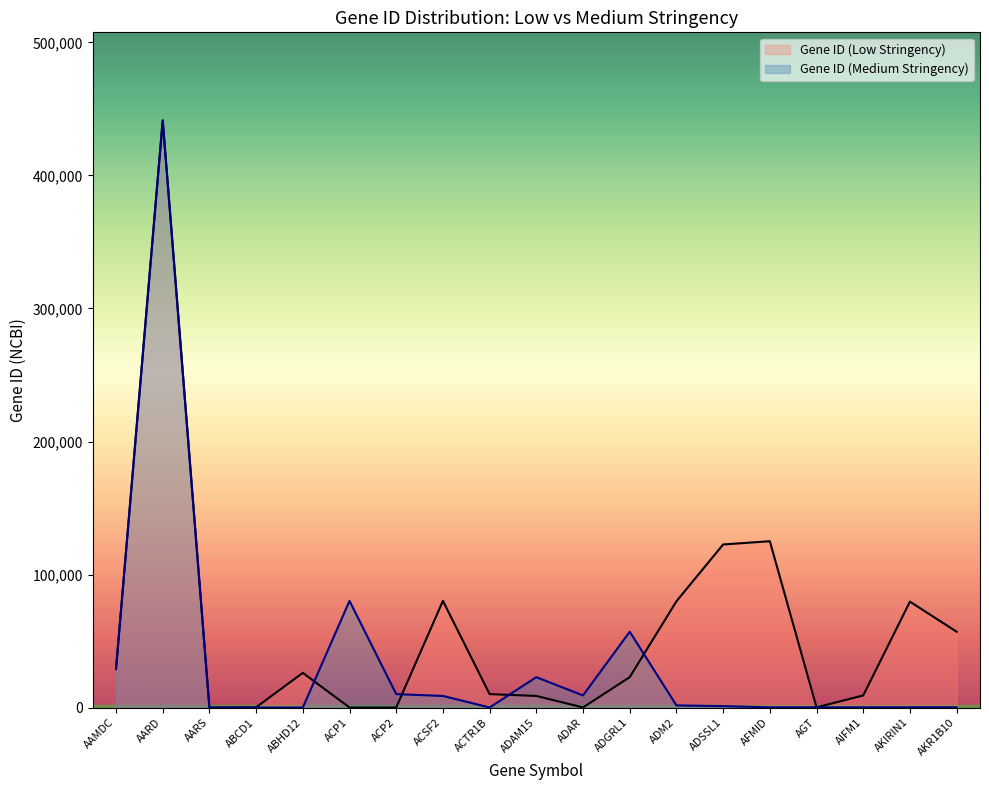

What is the label of the 14th point from the left?

ADSSL1